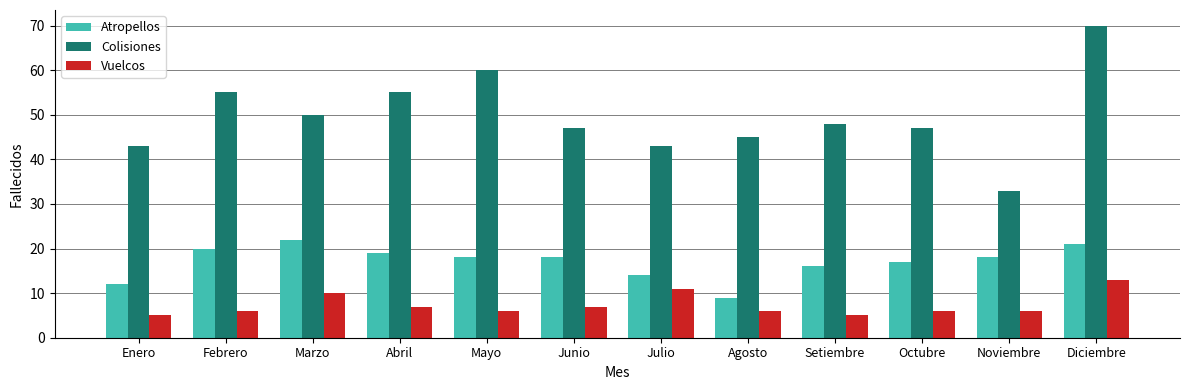

How many categories are shown in the chart?

12